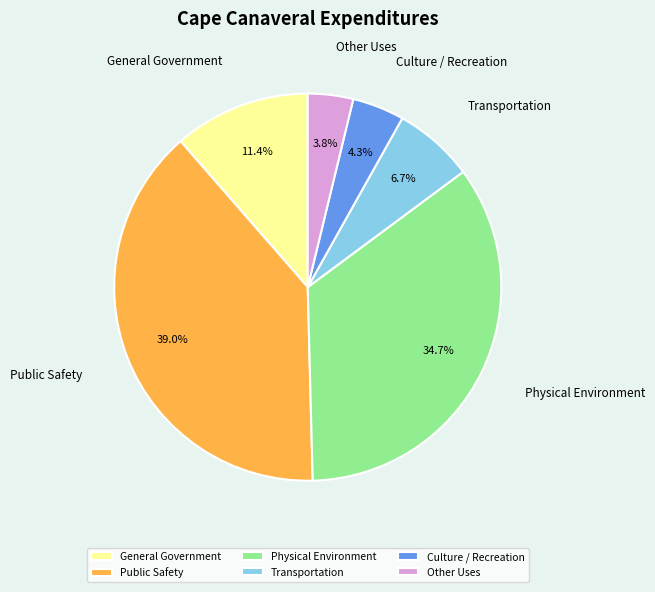

Which has a higher value, Transportation or Other Uses?

Transportation